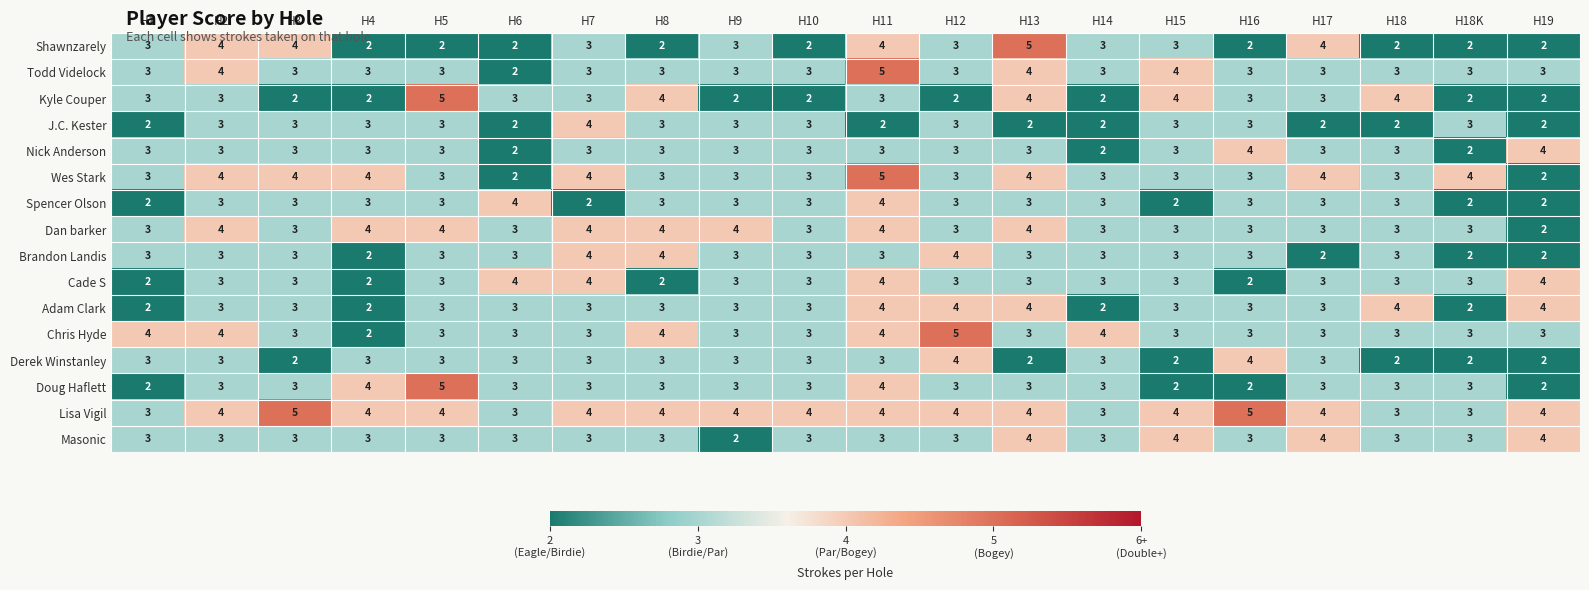

Read the Masonic value at H12.

3